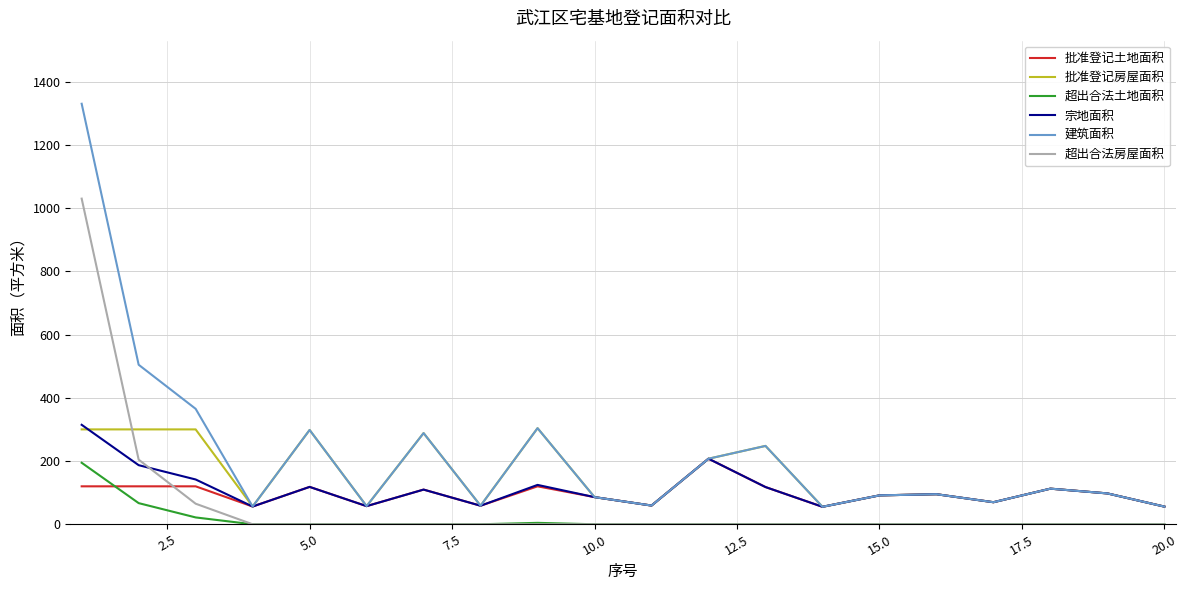

How many times do 超出合法土地面积 and 批准登记土地面积 cross each other?

1